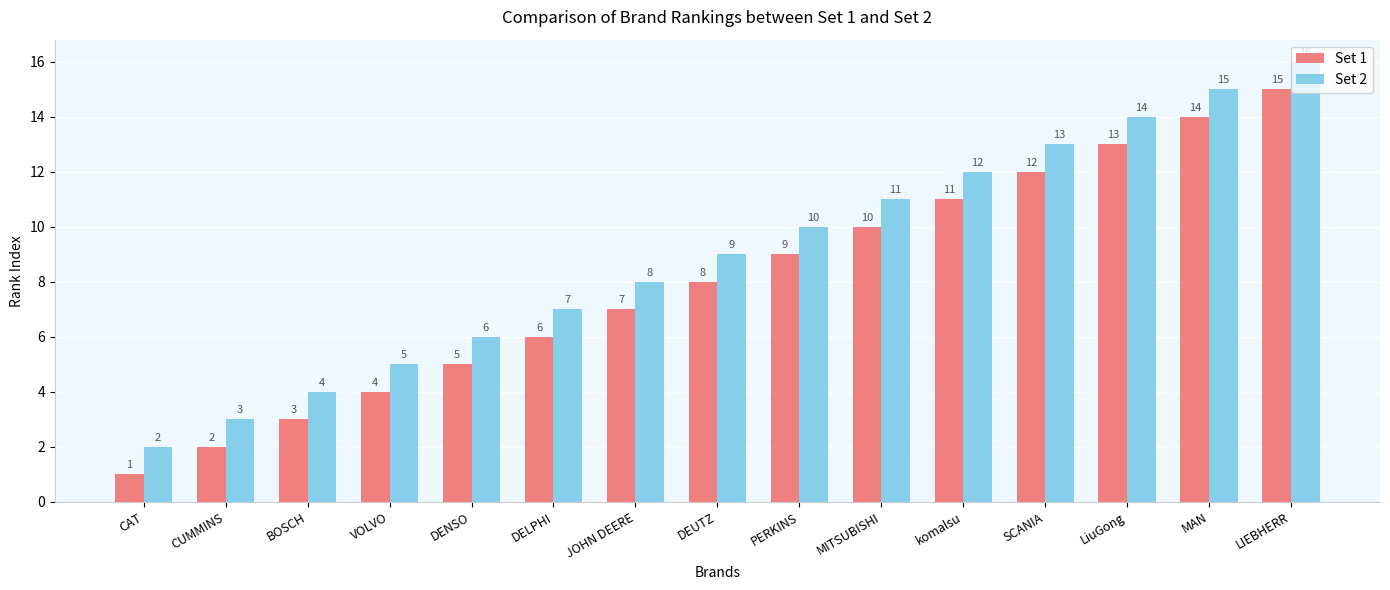

Reading left to right, what are all the values shown in this chart?

Set 1: 1	2	3	4	5	6	7	8	9	10	11	12	13	14	15
Set 2: 2	3	4	5	6	7	8	9	10	11	12	13	14	15	16